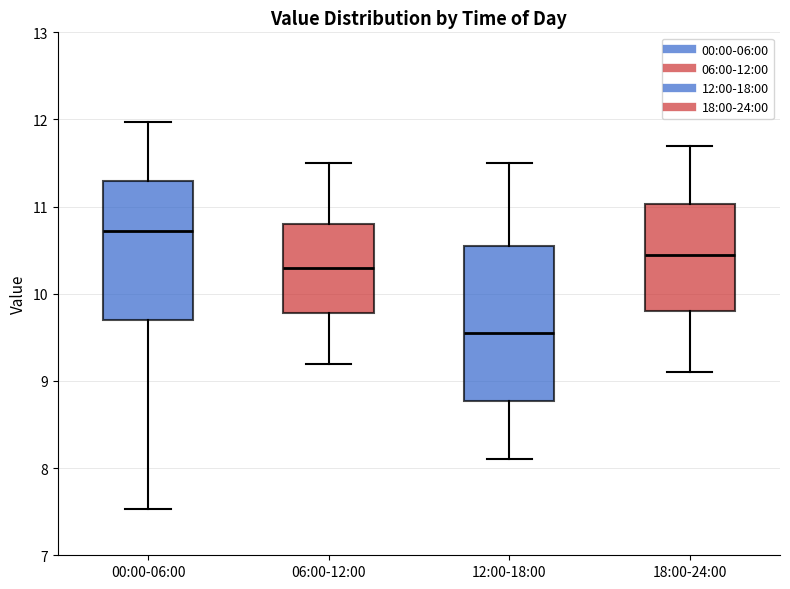

Which box is the tallest, from its lower edge to its upper edge?

12:00-18:00